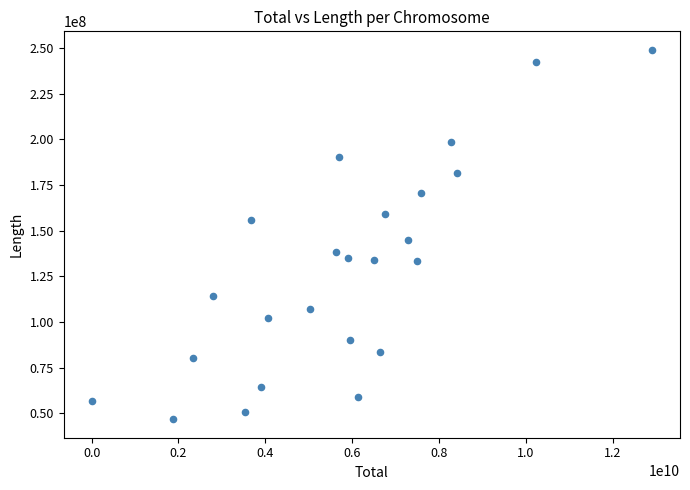

What is the range of Y values (max minus min)?

202247066